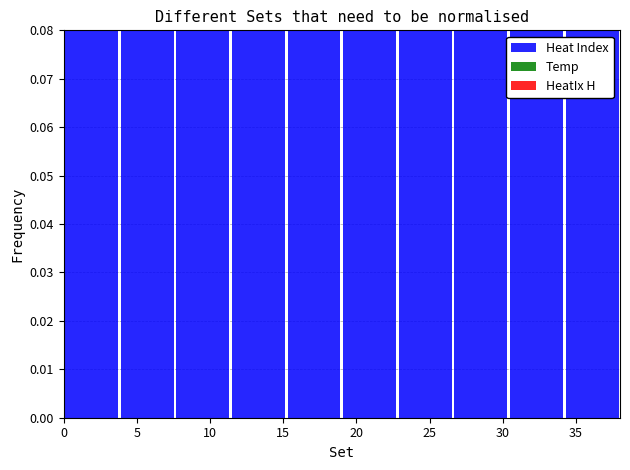

Between 5 and 20, which is larger?

5